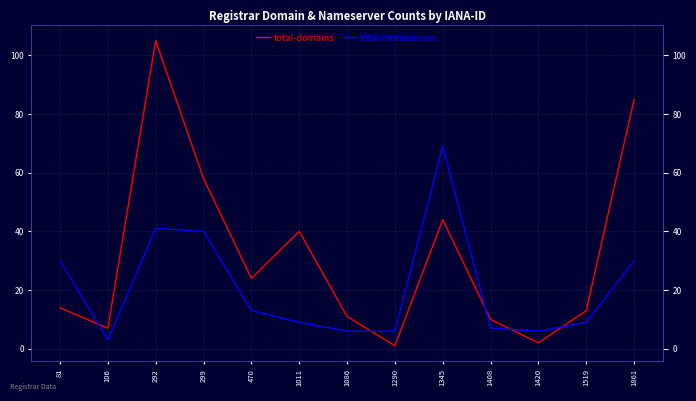

Where is the first local maximum for total-nameservers?

292